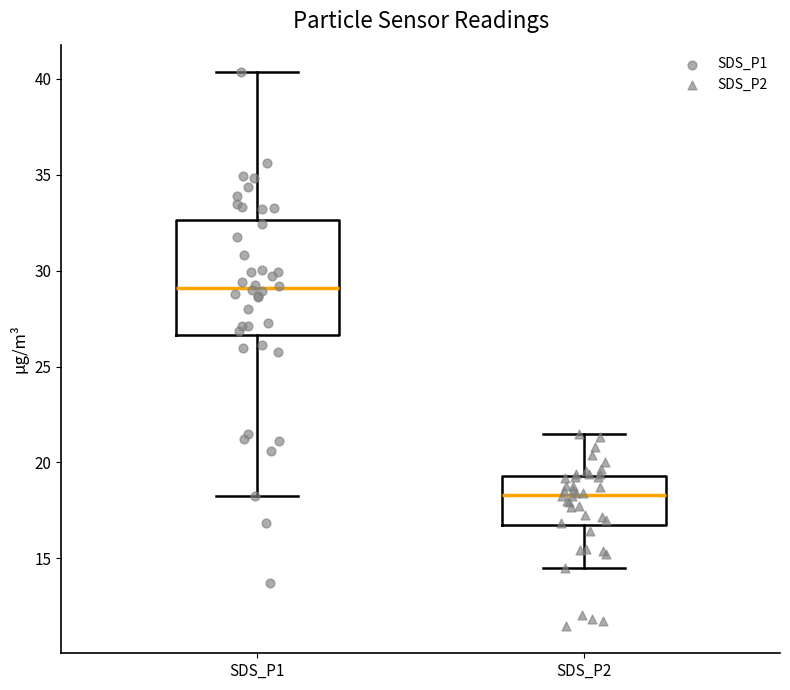

Which box's median line is the highest?

SDS_P1